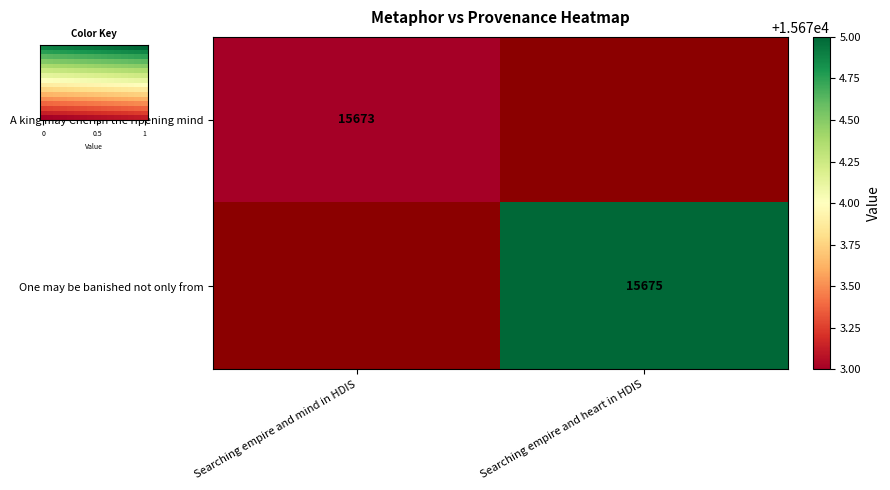

Is it true that A king may Cherish the ripening mind equals 7593 at Searching empire and mind in HDIS?

False